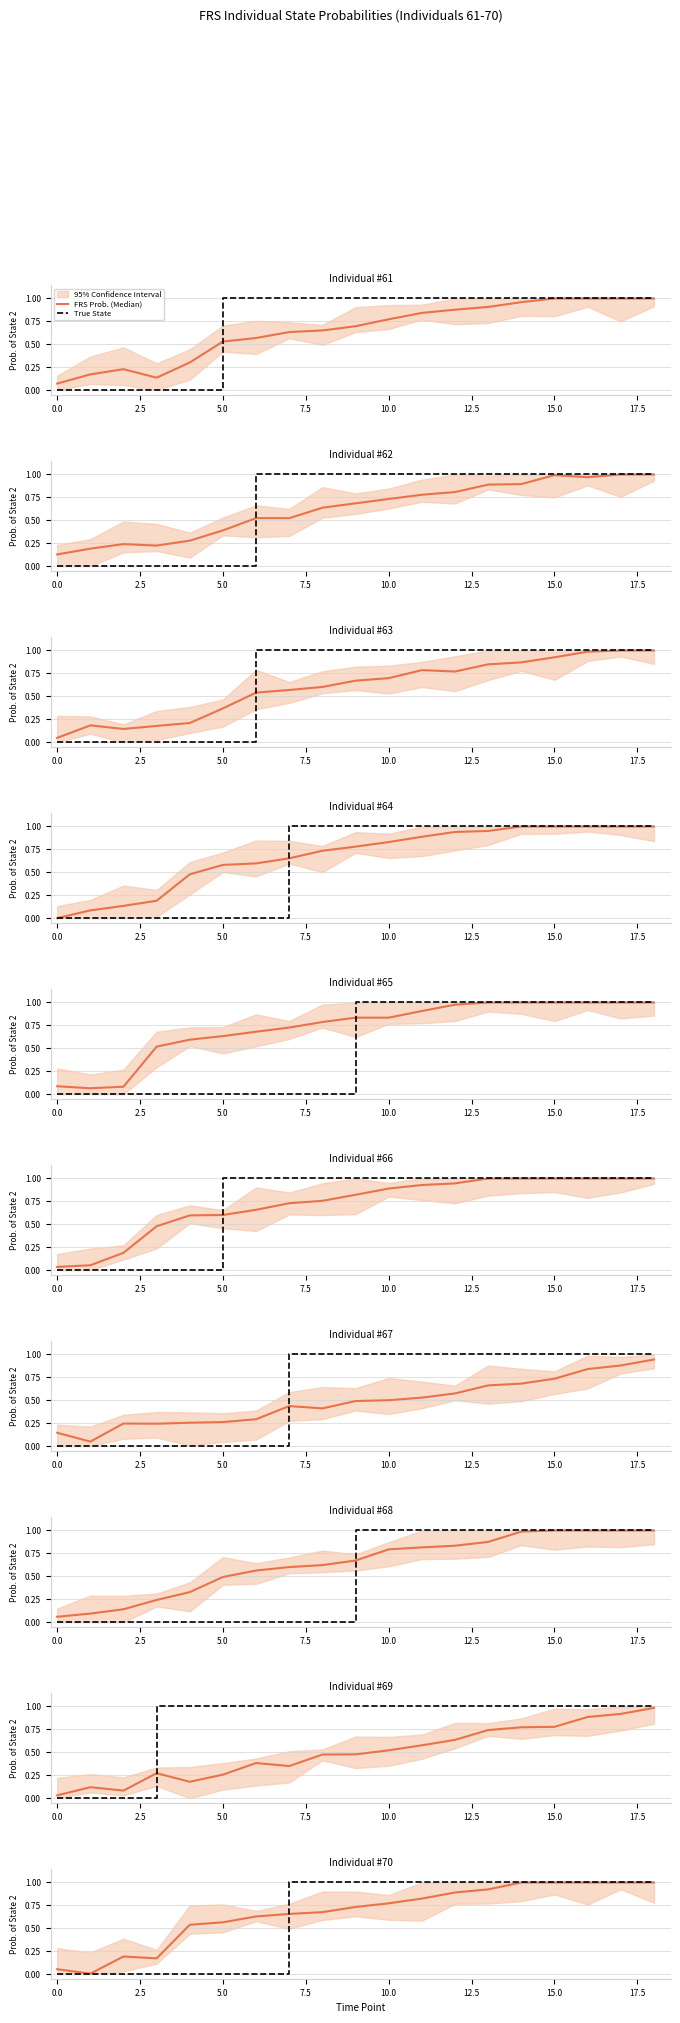

Is it true that FRS Prob. (Median) equals 0.8 at 11?

True